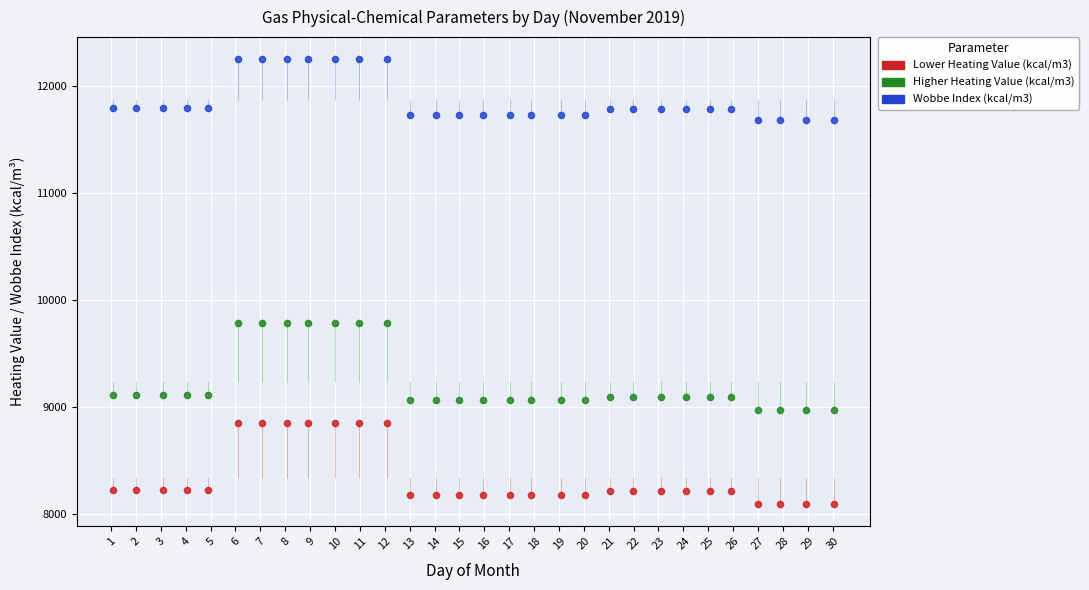

Which series contains the highest Y value?

Wobbe Index (kcal/m3)